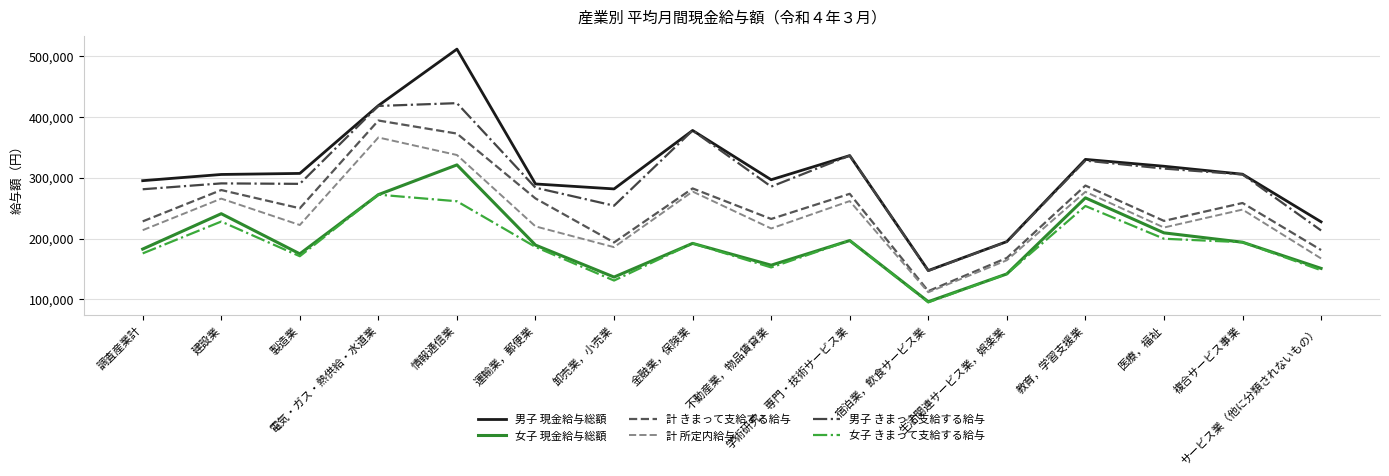

What is the greatest value displayed?

511221